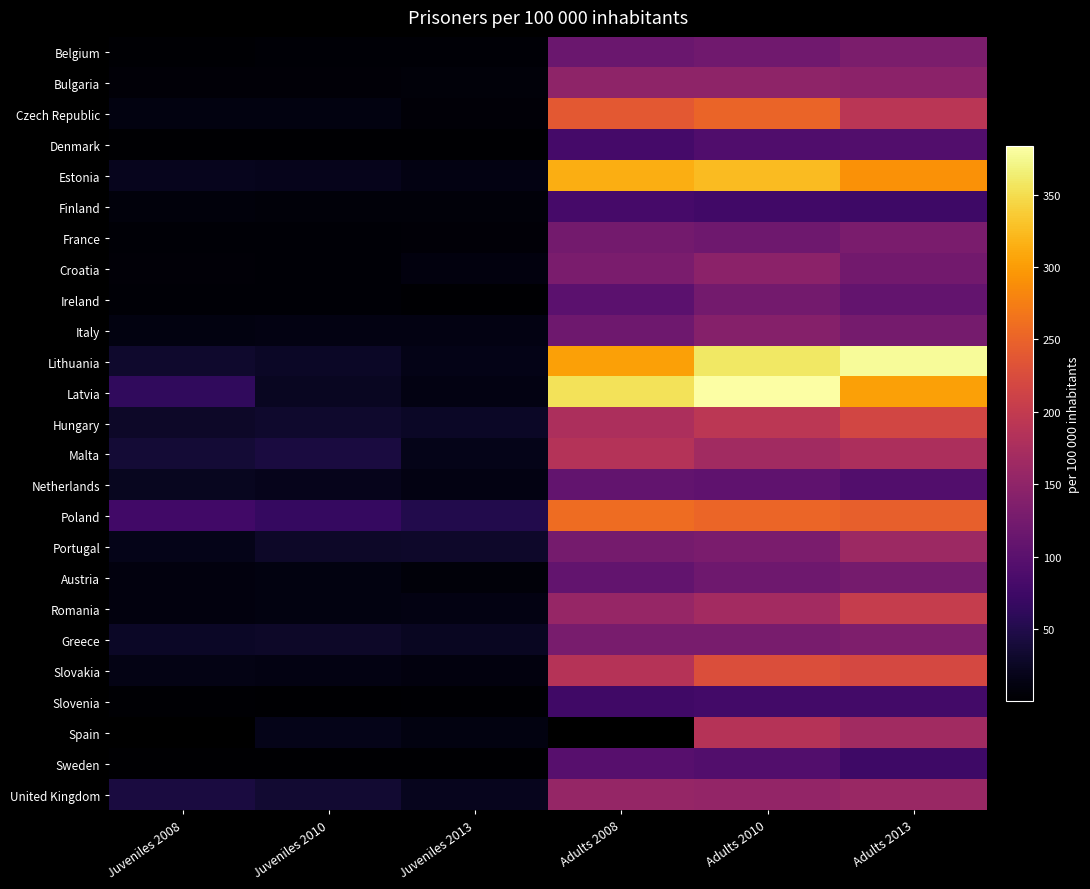

True or false: Portugal has a value of 14.7 at Juveniles 2013.

False